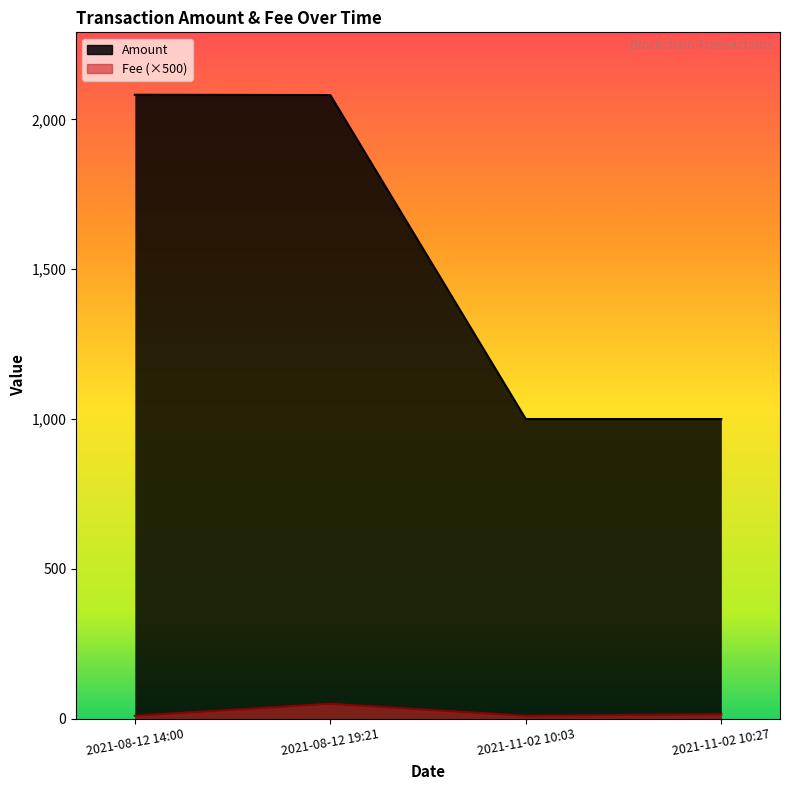

Reading left to right, list all the values displayed in this chart.

2082.2	2081.1	1000.0	1000.0